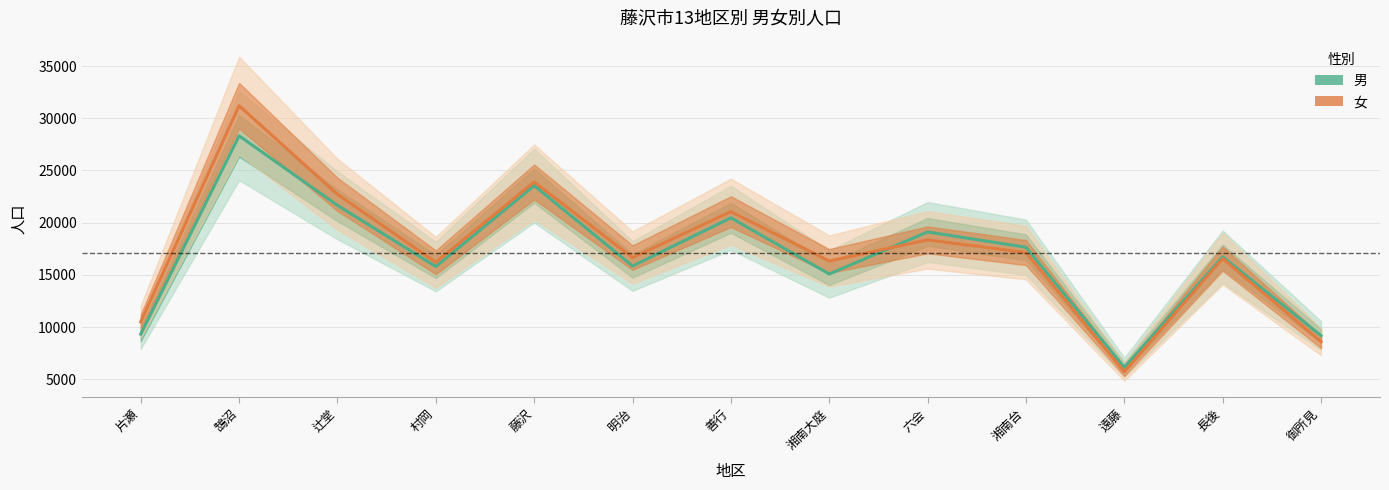

After their last crossing, which series has the higher values: 男 or 女?

男